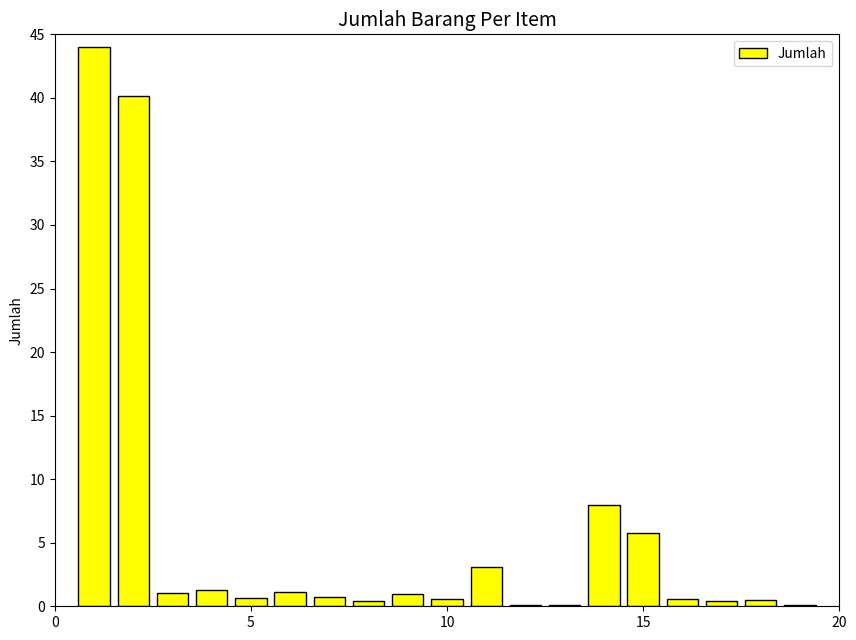

What is the maximum value shown in the chart?

44.0